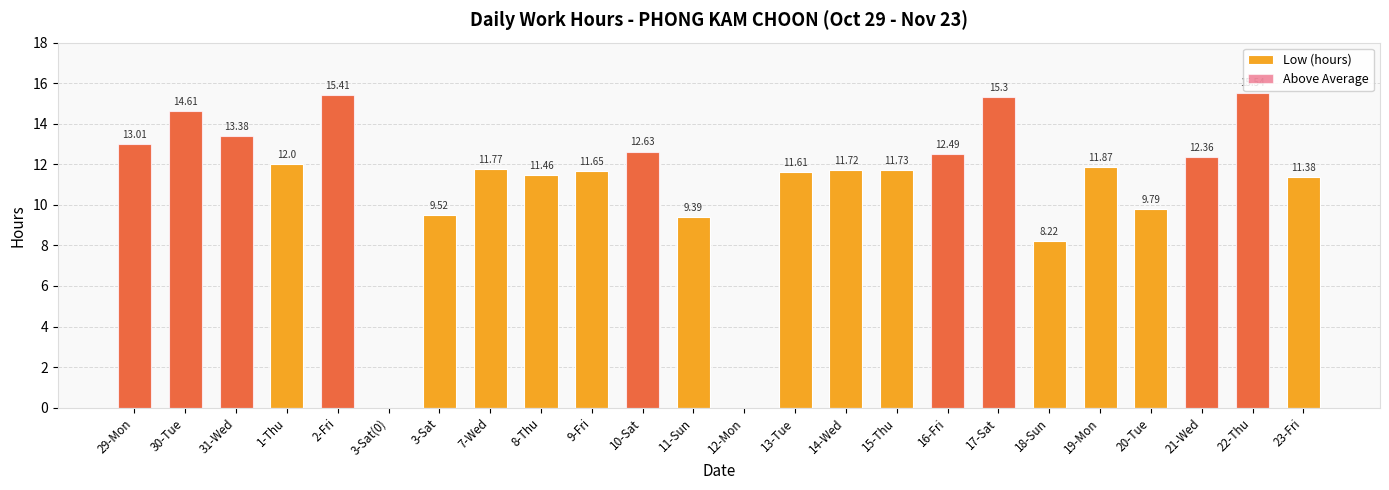

The value of Above Average at 15-Thu is 6.7. True or false?

False